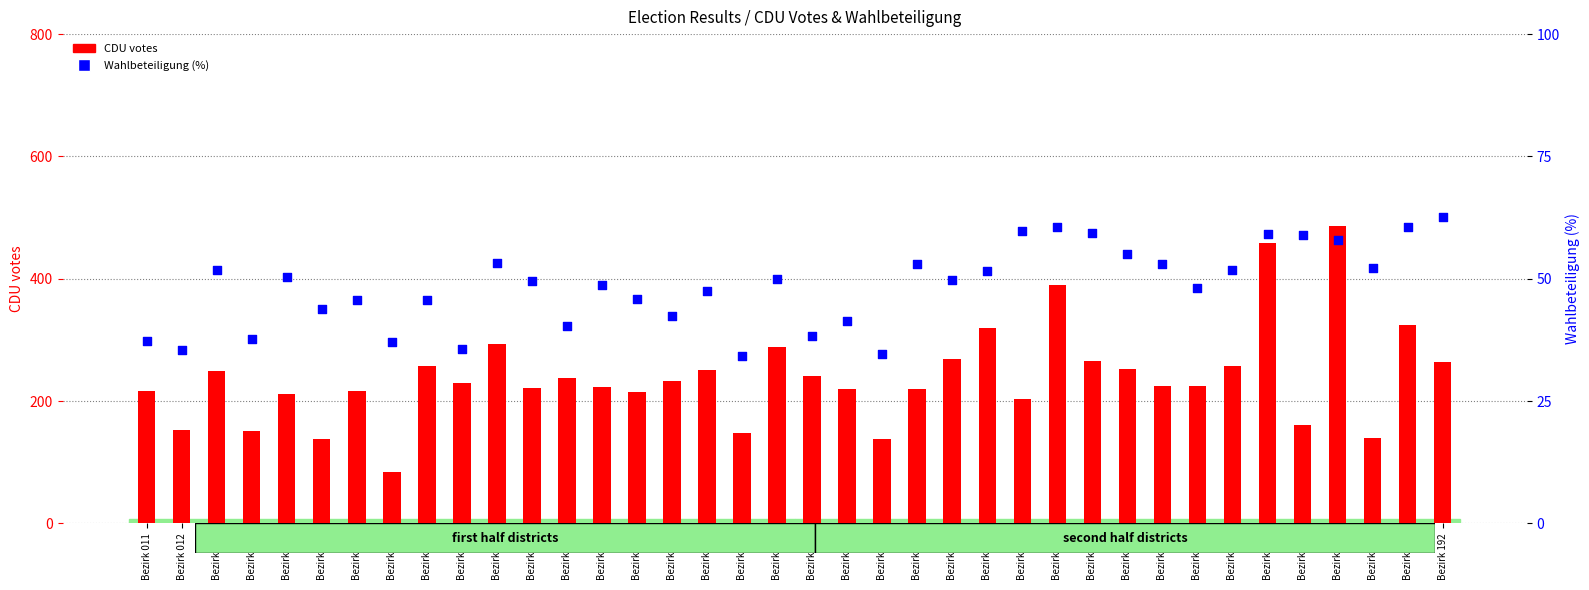

At how many categories does at least one series exceed 67?

38